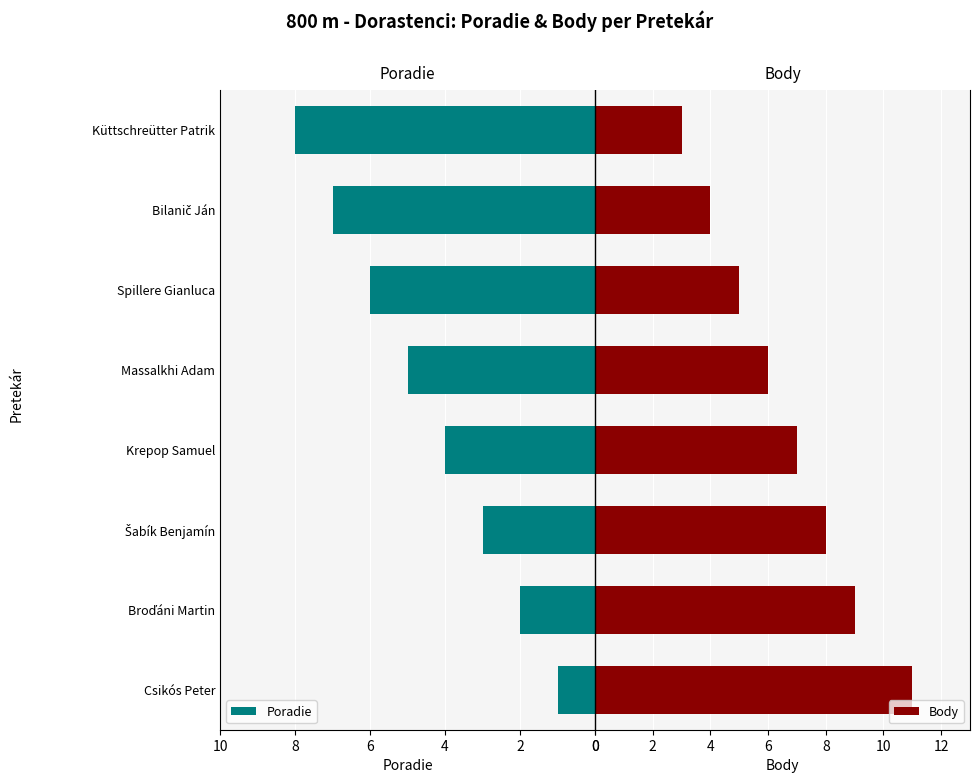

Which series has the widest spread of values?

Body